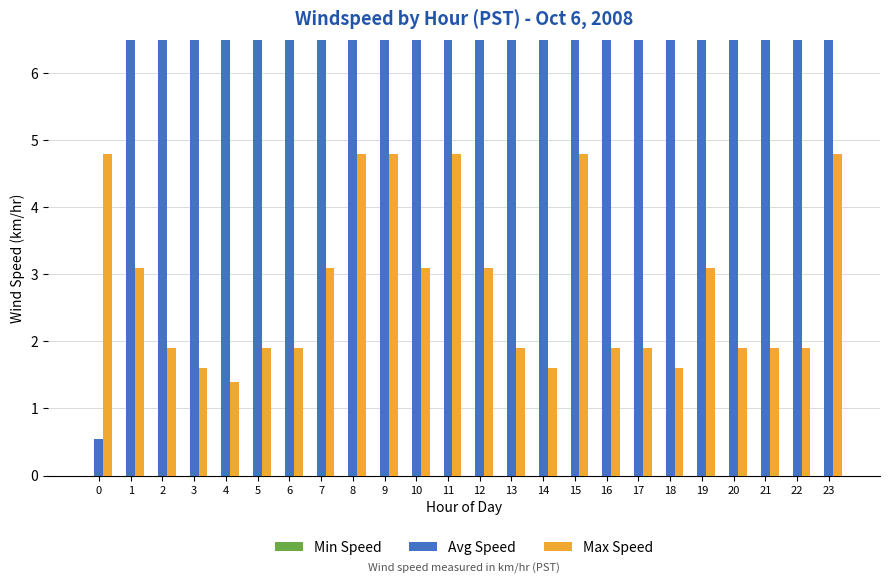

At which category is the sum across all series the highest?

11